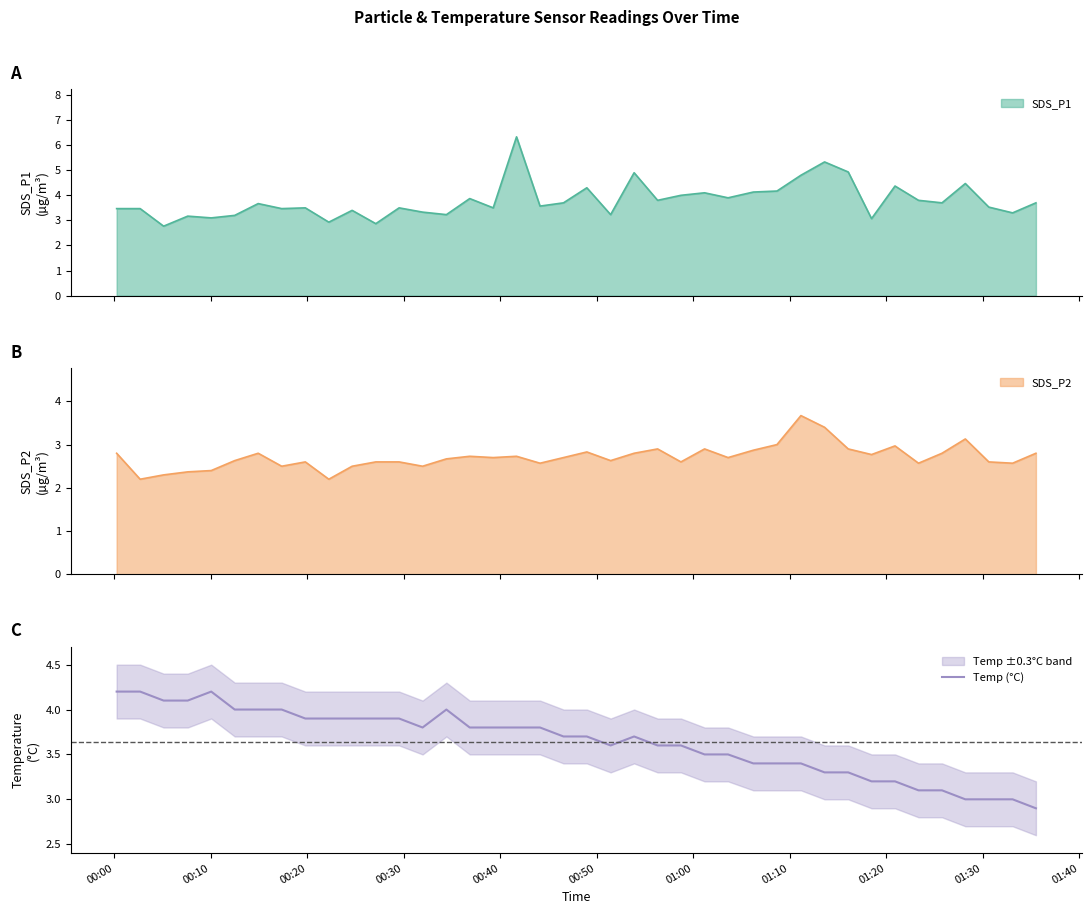

What is the maximum value for Temp (°C)?

4.2